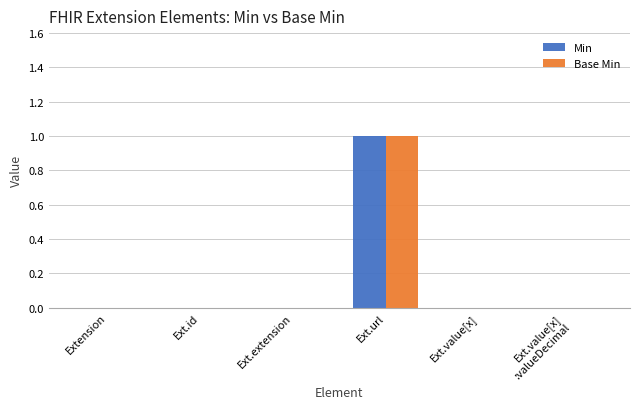

The value of Base Min at Ext.extension is 0. True or false?

True